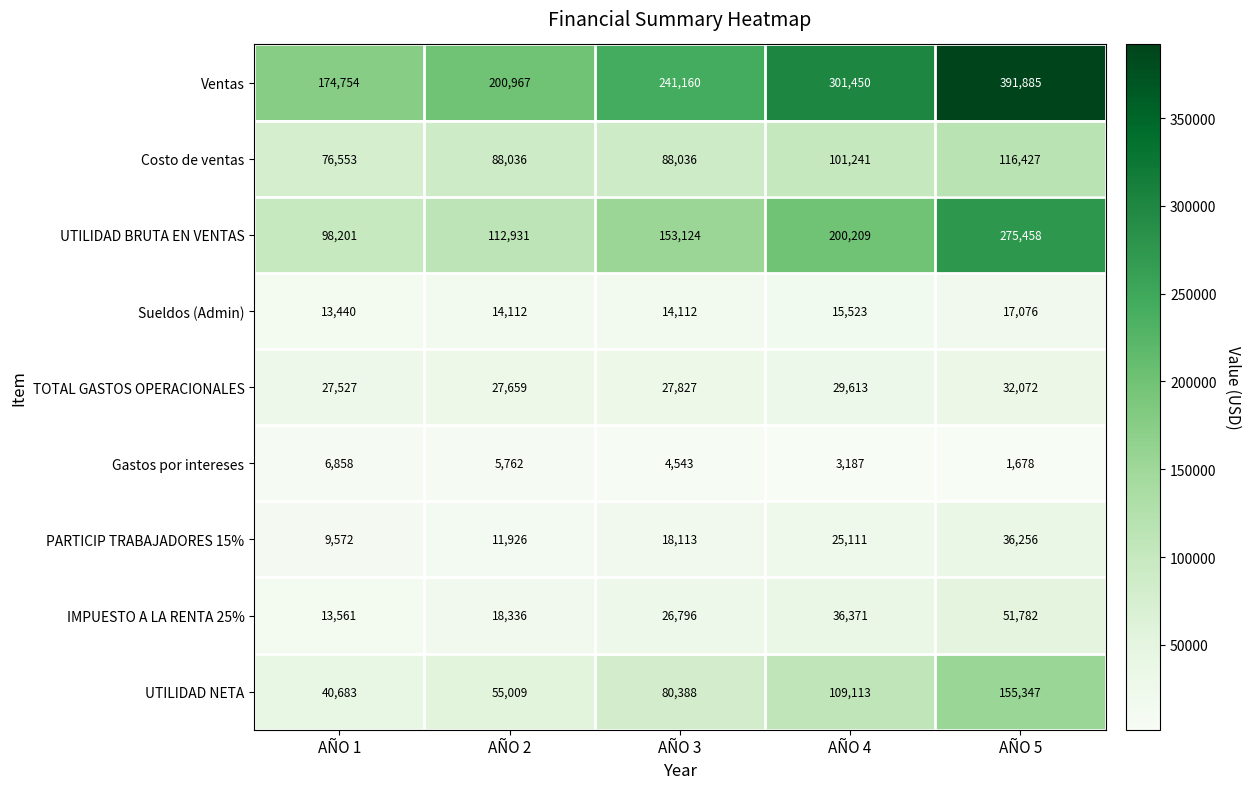

At AÑO 1, list the series in order from largest to smallest.

Ventas, UTILIDAD BRUTA EN VENTAS, Costo de ventas, UTILIDAD NETA, TOTAL GASTOS OPERACIONALES, IMPUESTO A LA RENTA 25%, Sueldos (Admin), PARTICIP TRABAJADORES 15%, Gastos por intereses